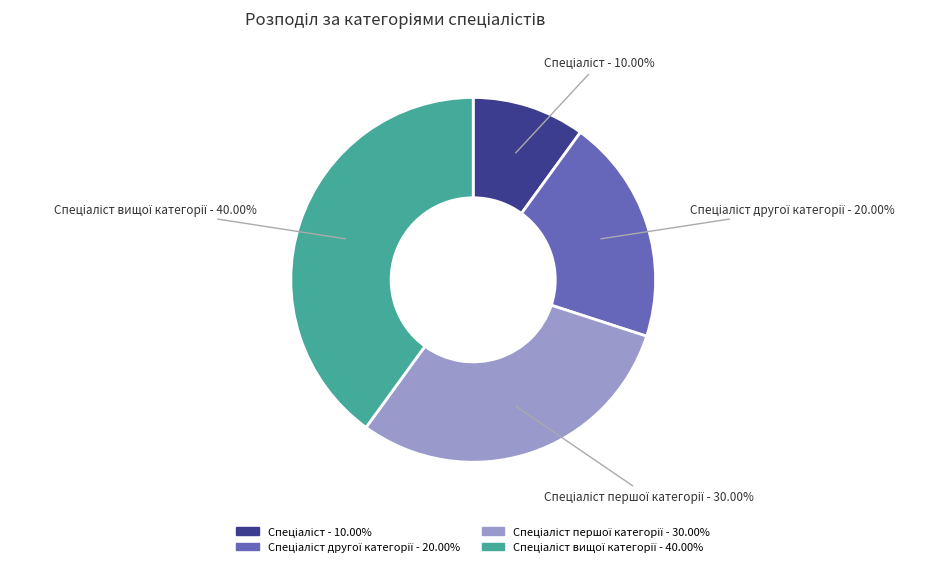

Does any single category account for the majority?

No